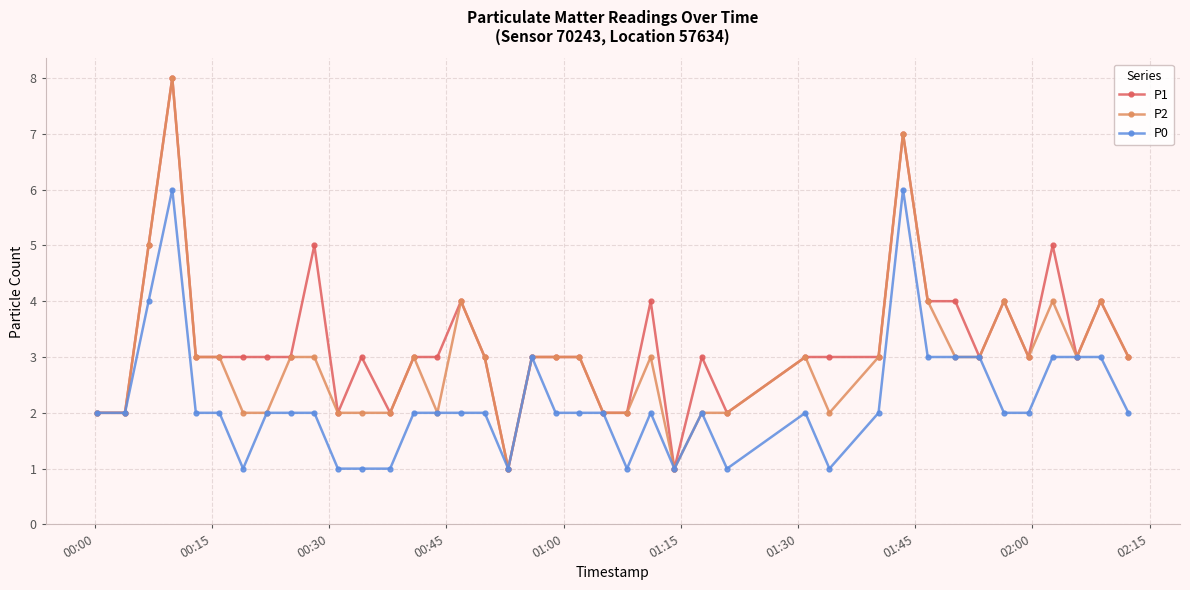

How many distinct data groups are displayed?

3